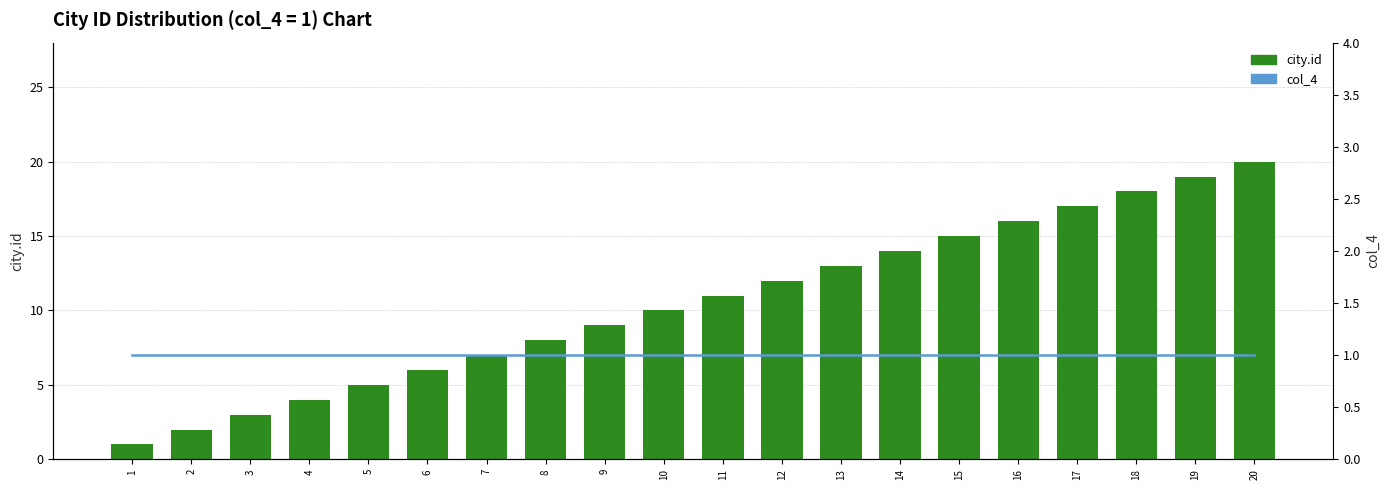

Where is col_4 nearest to the value 1?

1